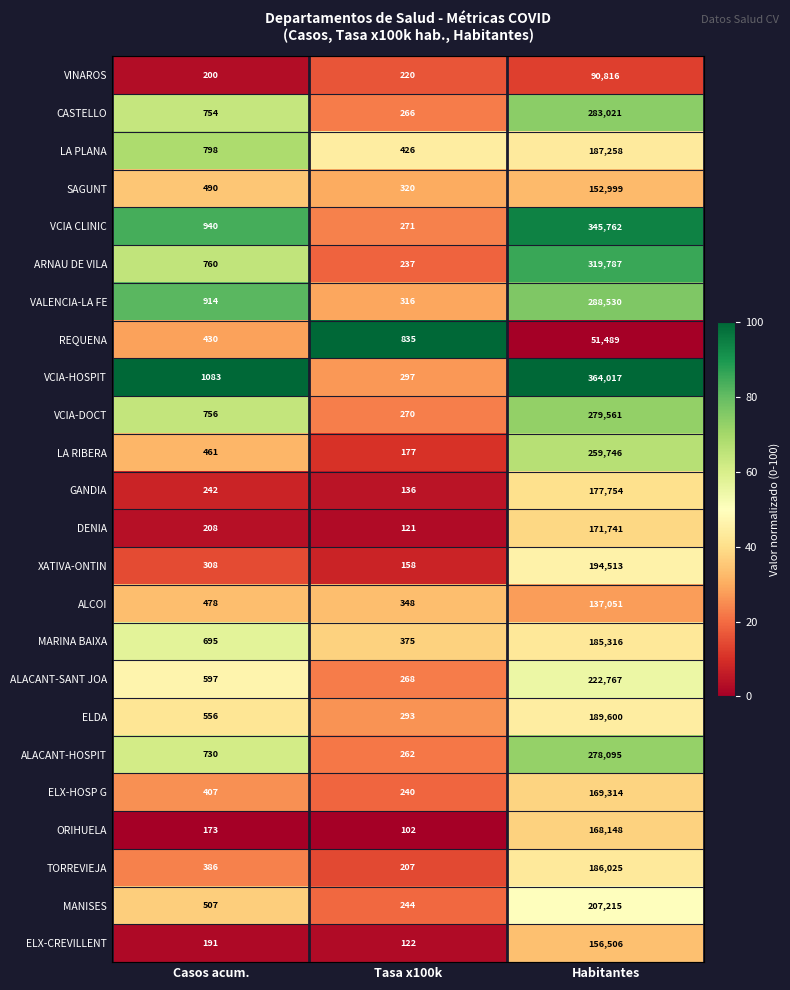

Rank the series at Habitantes from highest to lowest value.

VCIA-HOSPIT, VCIA CLINIC, ARNAU DE VILA, VALENCIA-LA FE, CASTELLO, VCIA-DOCT, ALACANT-HOSPIT, LA RIBERA, ALACANT-SANT JOA, MANISES, XATIVA-ONTIN, ELDA, LA PLANA, TORREVIEJA, MARINA BAIXA, GANDIA, DENIA, ELX-HOSP G, ORIHUELA, ELX-CREVILLENT, SAGUNT, ALCOI, VINAROS, REQUENA